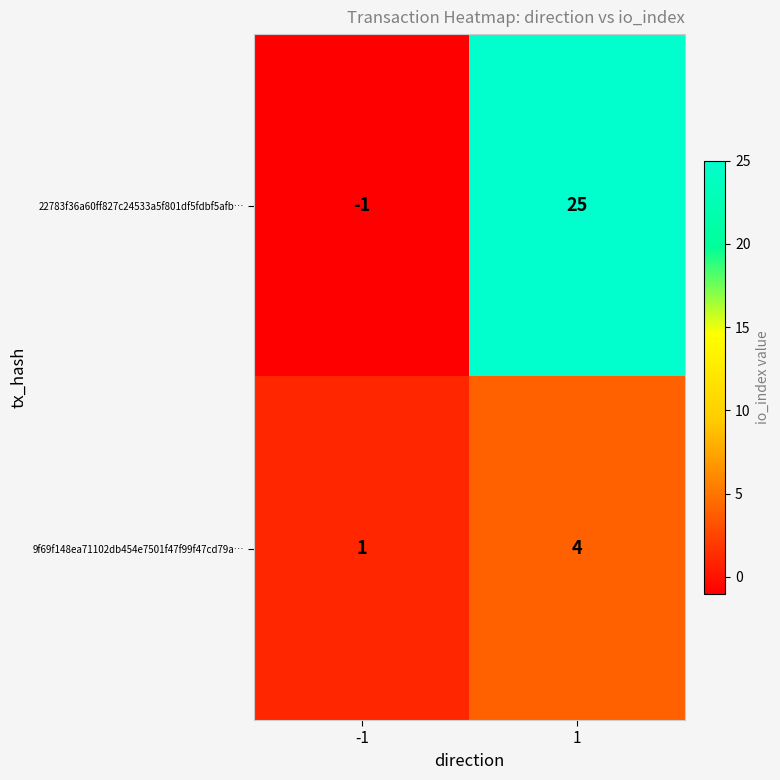

At how many categories does at least one series exceed 3?

1